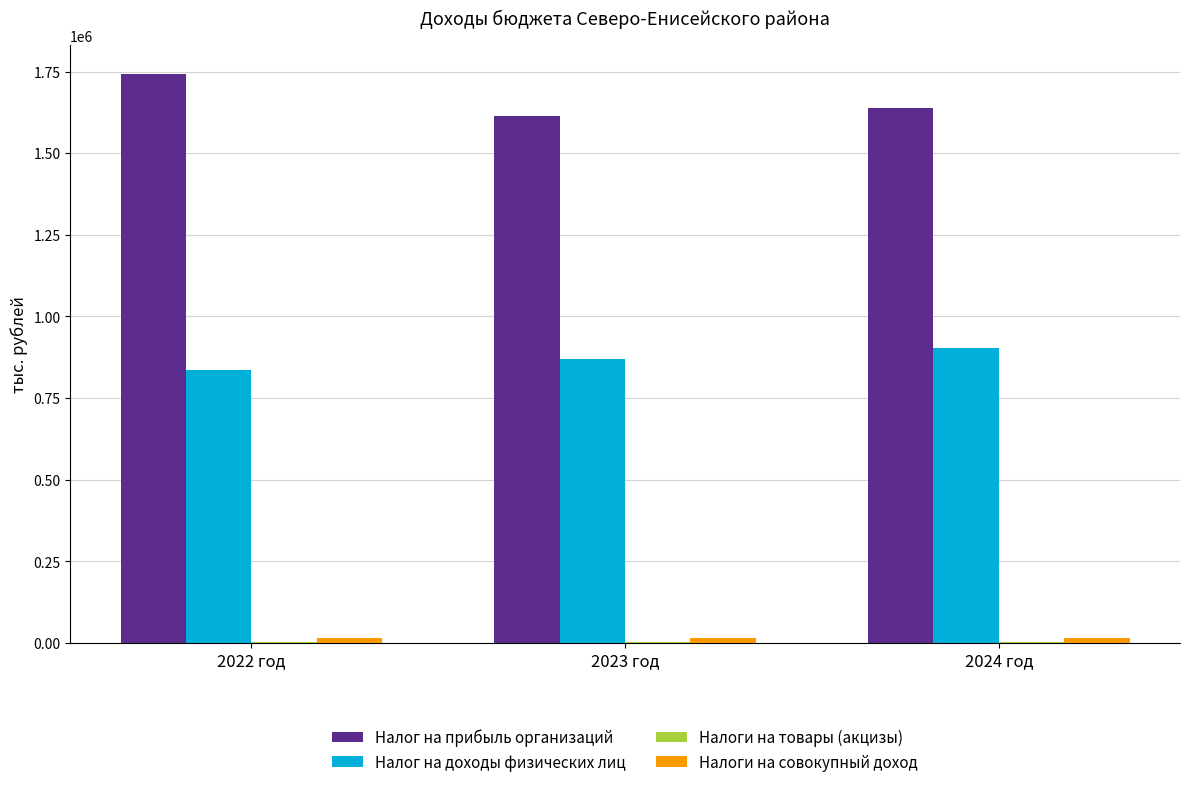

What is the greatest value displayed?

1743200.0